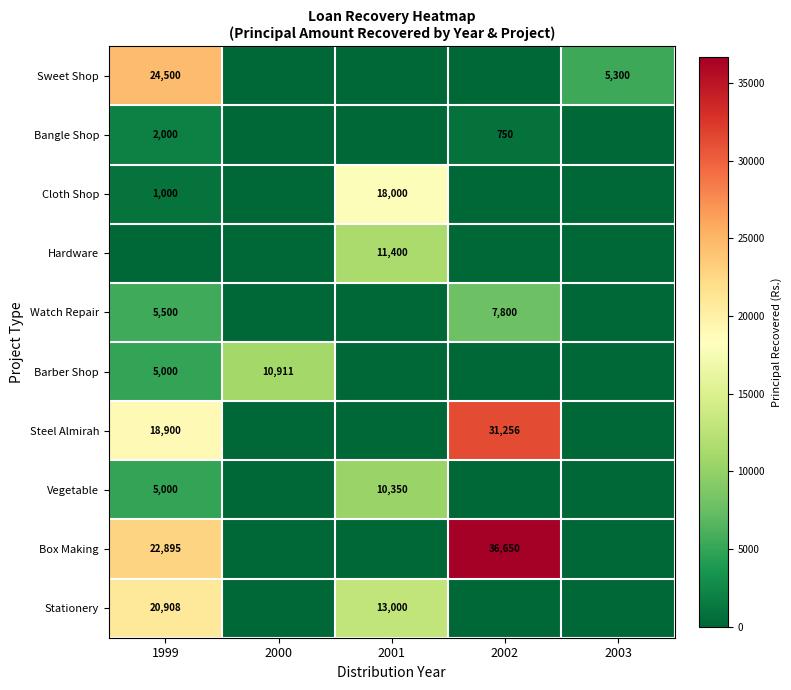

The value of Watch Repair at 2002 is 7800. True or false?

True